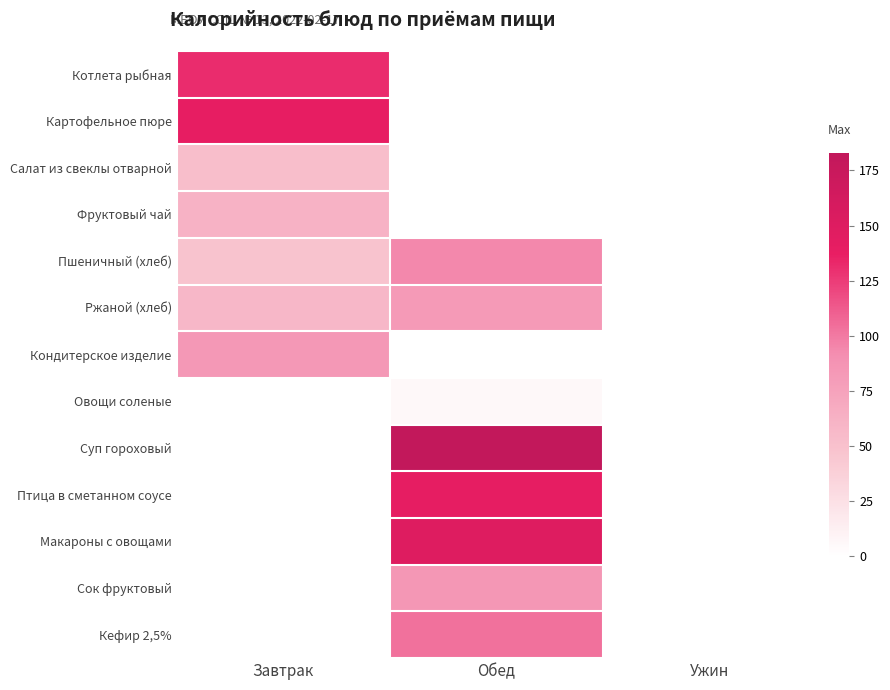

Which category has the lowest value across all series?

Обед